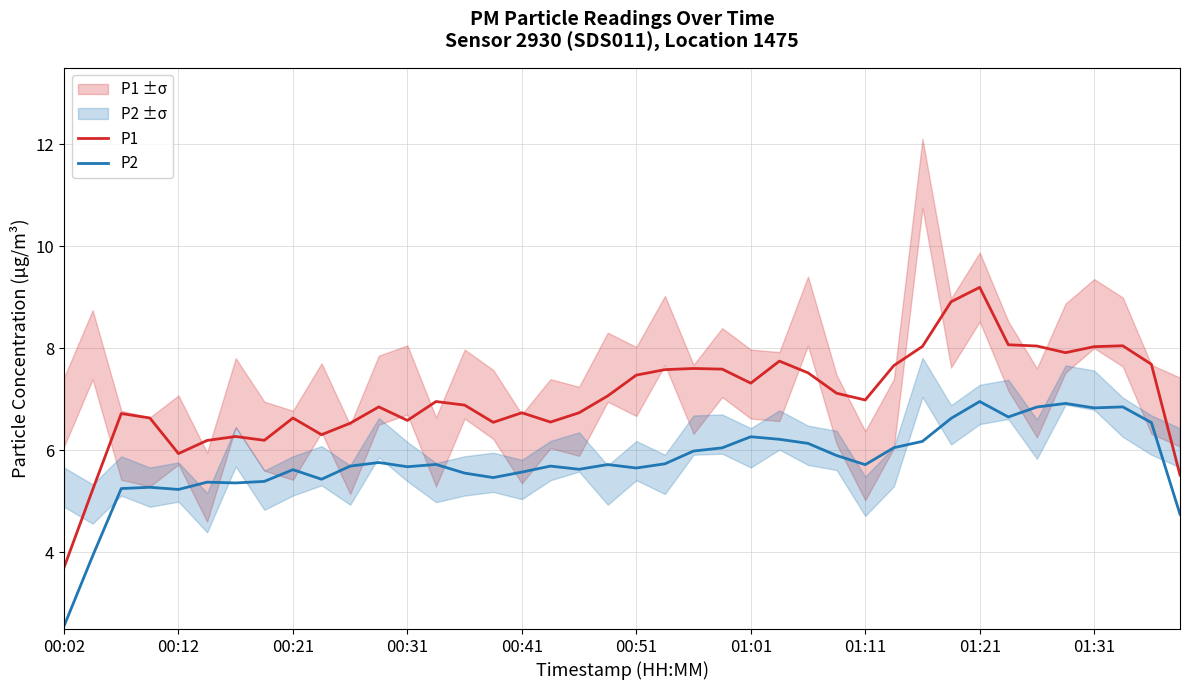

Rank the series by their average value, from lowest to highest.

P2, P1